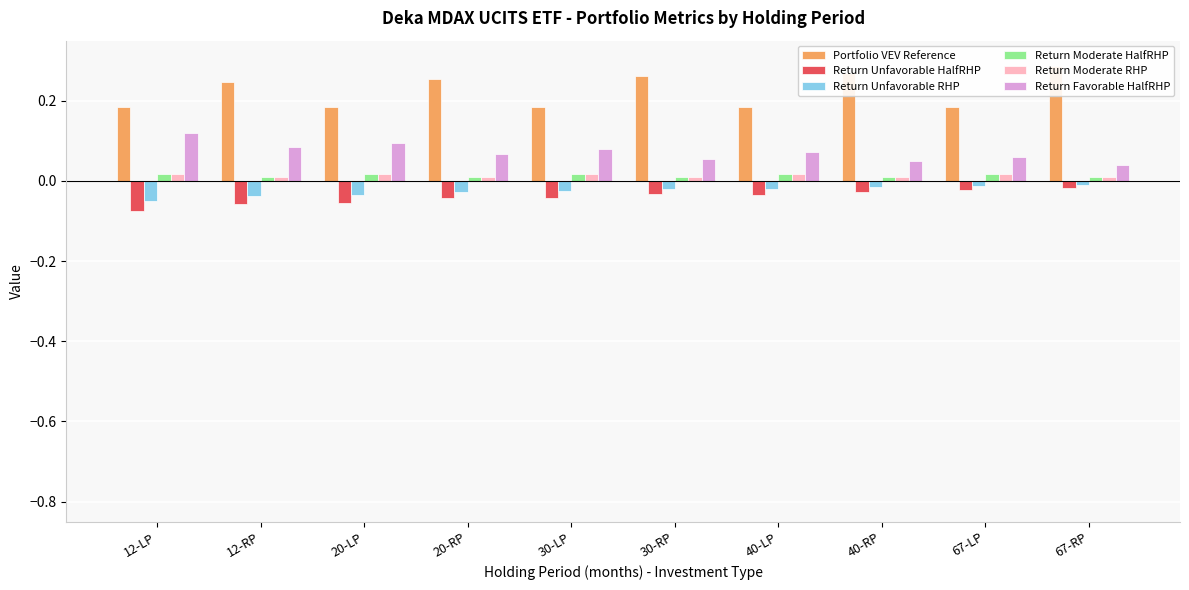

Reading left to right, list all the values displayed in this chart.

Portfolio VEV Reference: 0.2	0.2	0.2	0.3	0.2	0.3	0.2	0.3	0.2	0.3
Return Unfavorable HalfRHP: -0.1	-0.1	-0.1	-0.0	-0.0	-0.0	-0.0	-0.0	-0.0	-0.0
Return Unfavorable RHP: -0.0	-0.0	-0.0	-0.0	-0.0	-0.0	-0.0	-0.0	-0.0	-0.0
Return Moderate HalfRHP: 0.0	0.0	0.0	0.0	0.0	0.0	0.0	0.0	0.0	0.0
Return Moderate RHP: 0.0	0.0	0.0	0.0	0.0	0.0	0.0	0.0	0.0	0.0
Return Favorable HalfRHP: 0.1	0.1	0.1	0.1	0.1	0.1	0.1	0.0	0.1	0.0